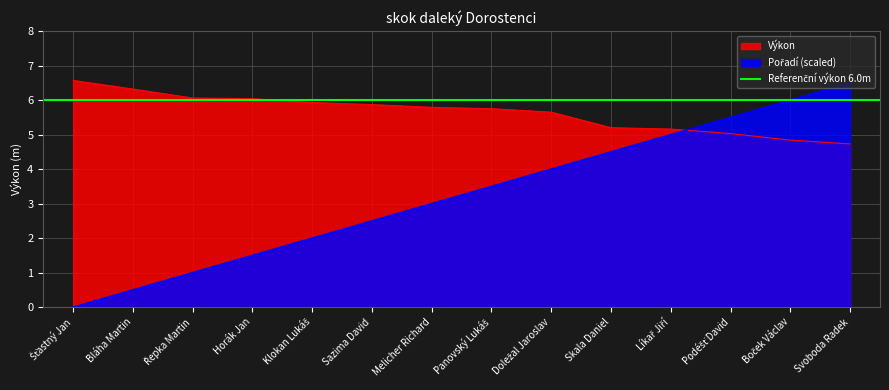

What is the lowest value of the Výkon series?

4.7